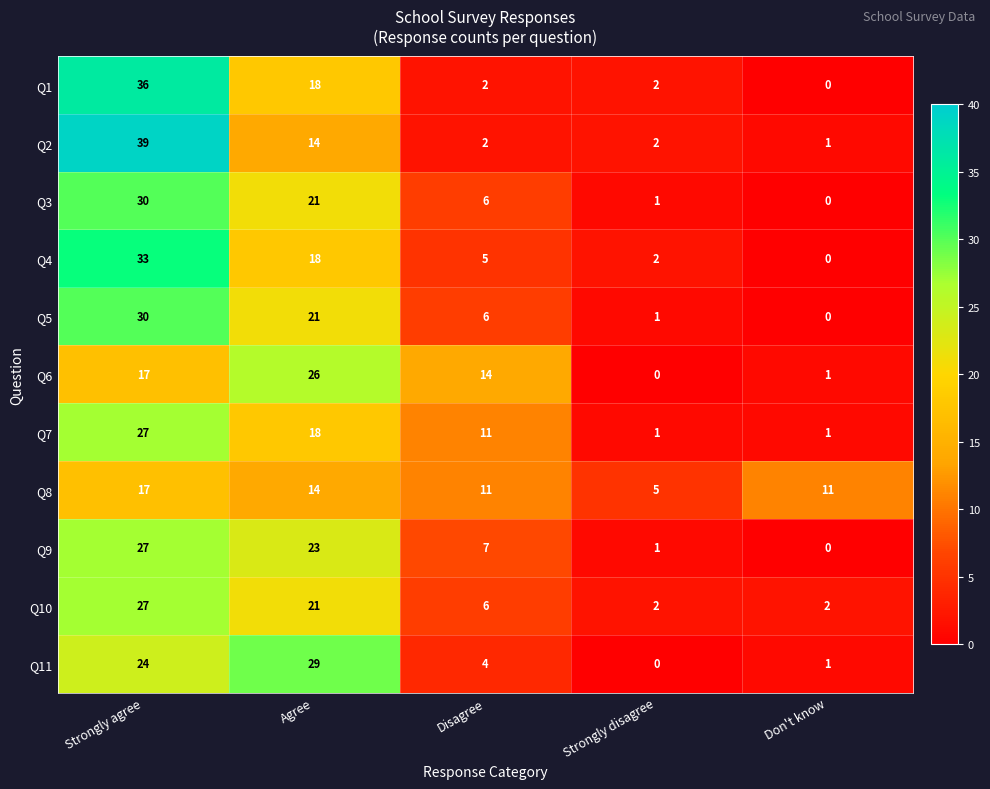

The Q2 series shows 7 at Agree. True or false?

False